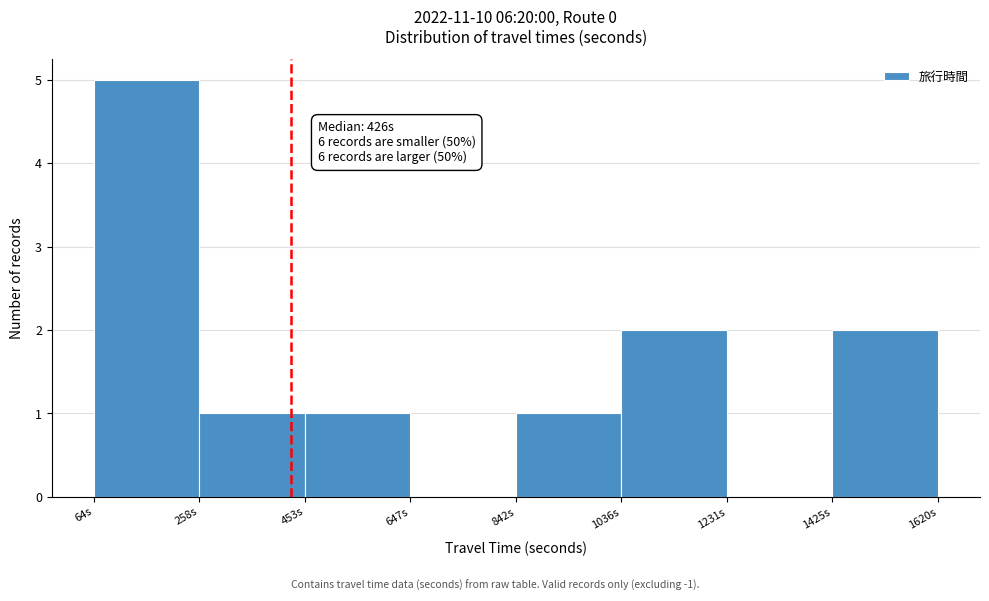

Over which range of the x-axis is the bar tallest?

60 to 260